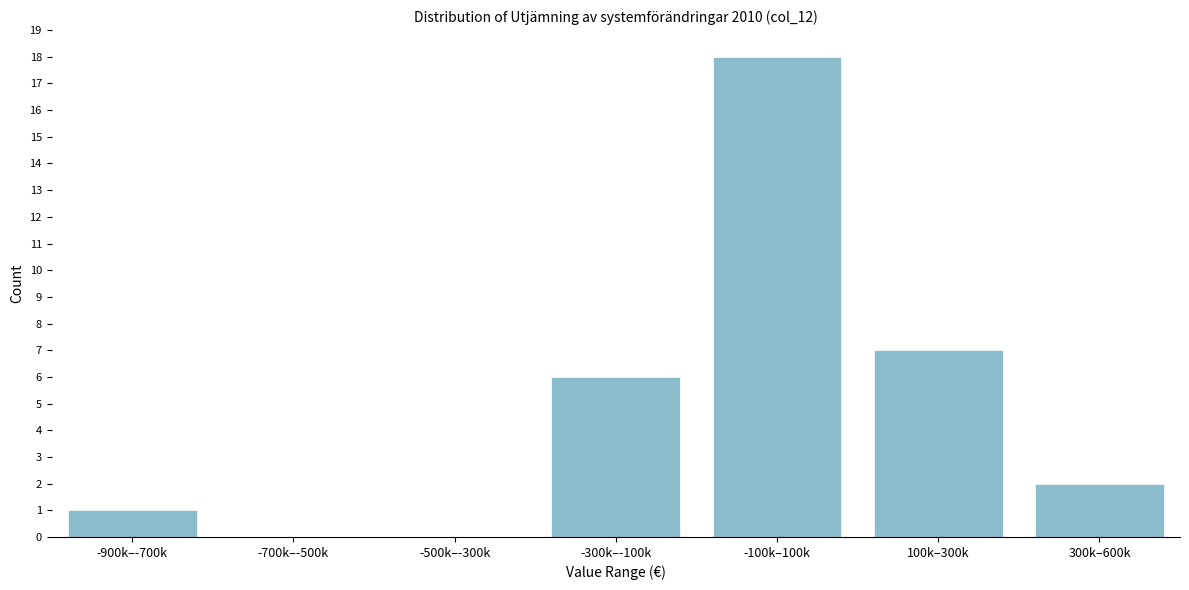

Reading right to left, what are all the values shown in this chart?

300k–600k=2	100k–300k=7	-100k–100k=18	-300k–-100k=6	-500k–-300k=0	-700k–-500k=0	-900k–-700k=1